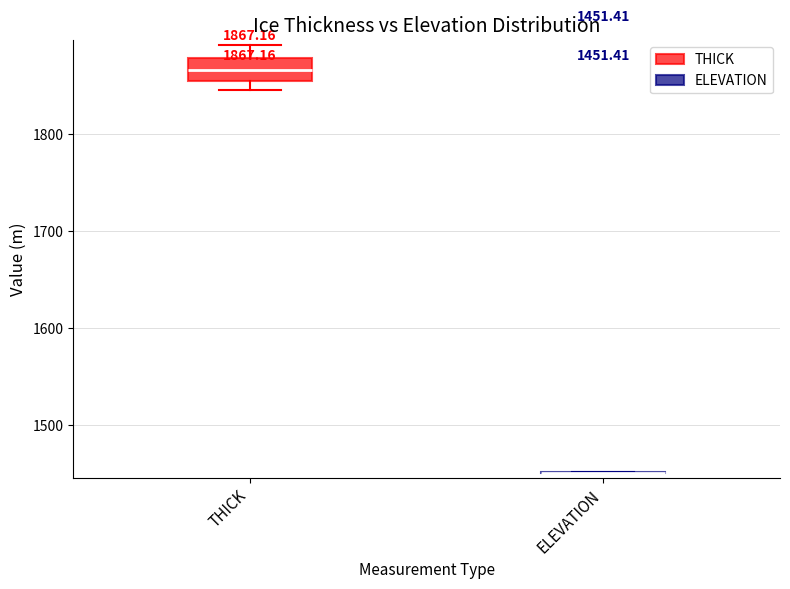

Comparing the boxes themselves (not the whiskers), which one is the tallest?

THICK